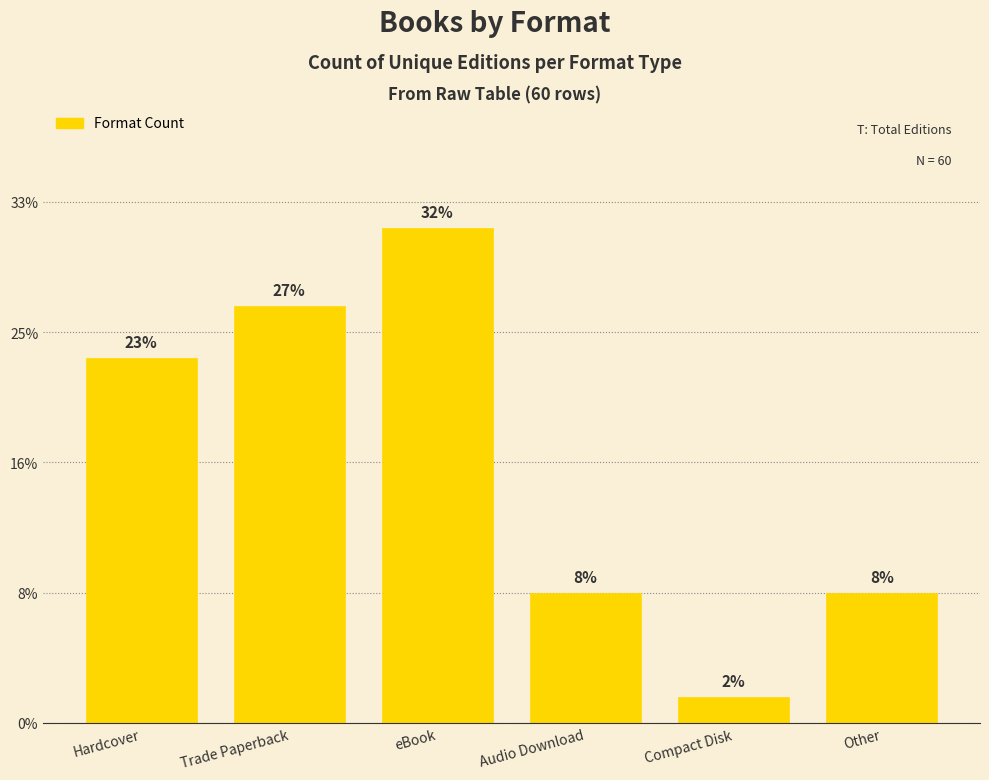

List the labels in order of value, largest first.

eBook, Trade Paperback, Hardcover, Audio Download, Other, Compact Disk